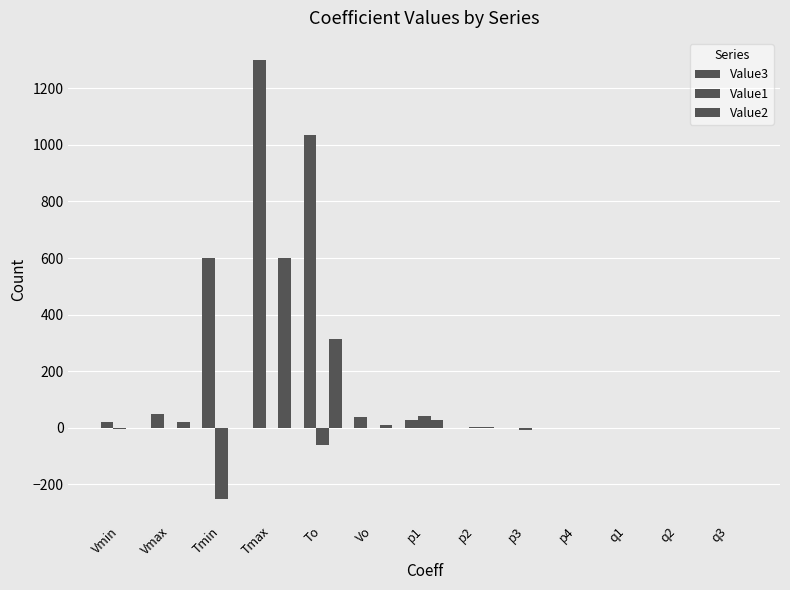

Between Vmin and p4, which series saw the biggest shift?

Value3